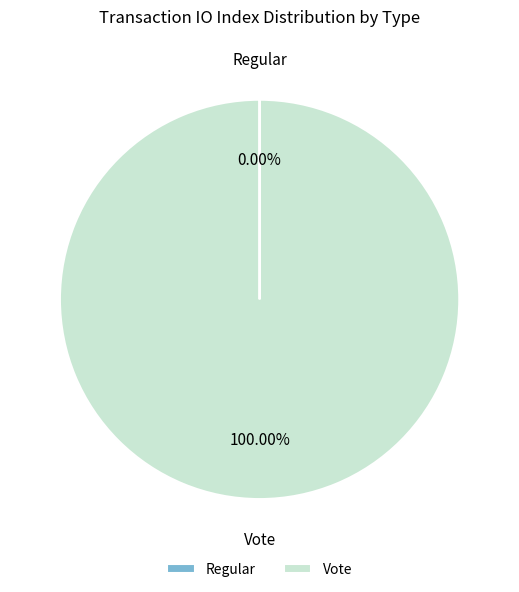

Does any single category account for the majority?

Yes